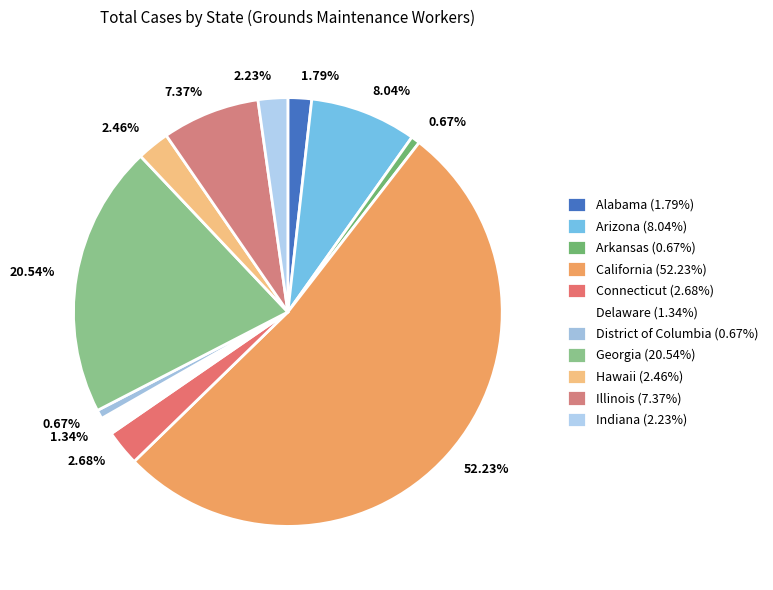

Which category accounts for the majority?

California